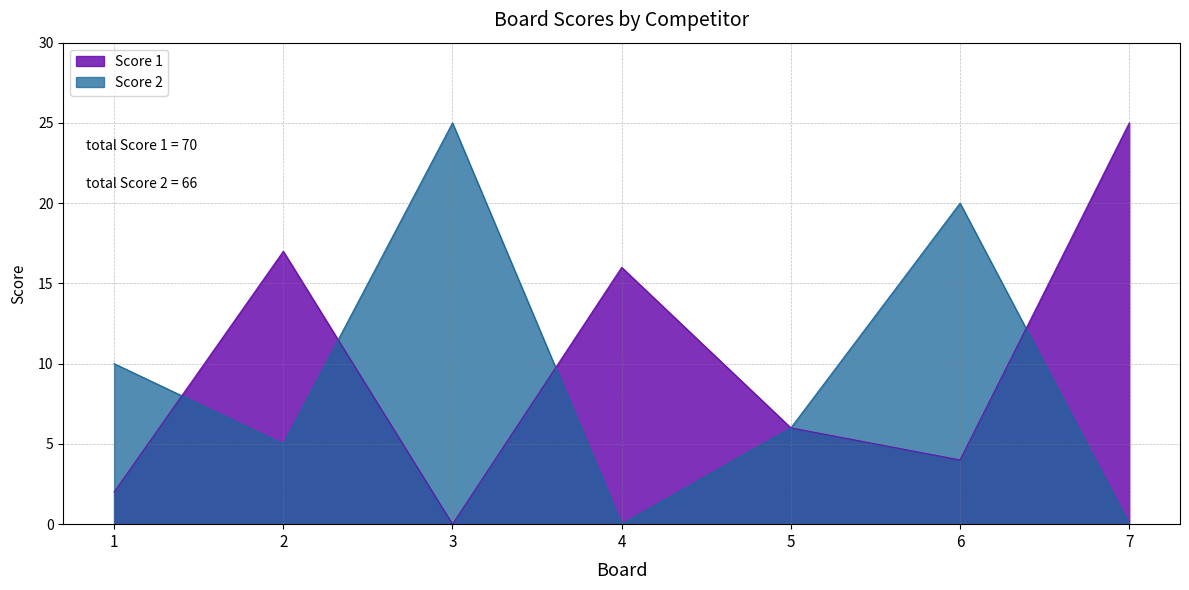

How many series are shown in this chart?

2